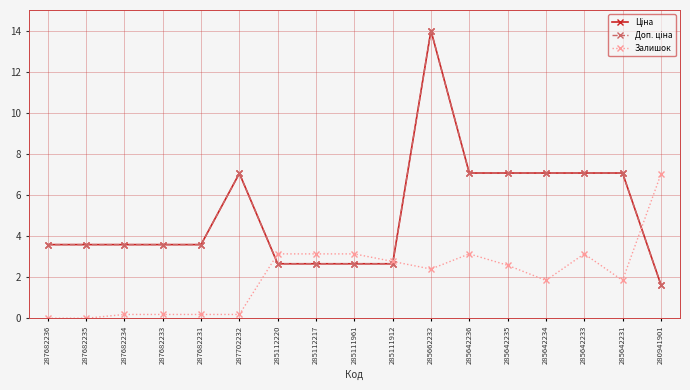

Is the value of Ціна at 287682231 greater than the value of Залишок at 287682231?

Yes